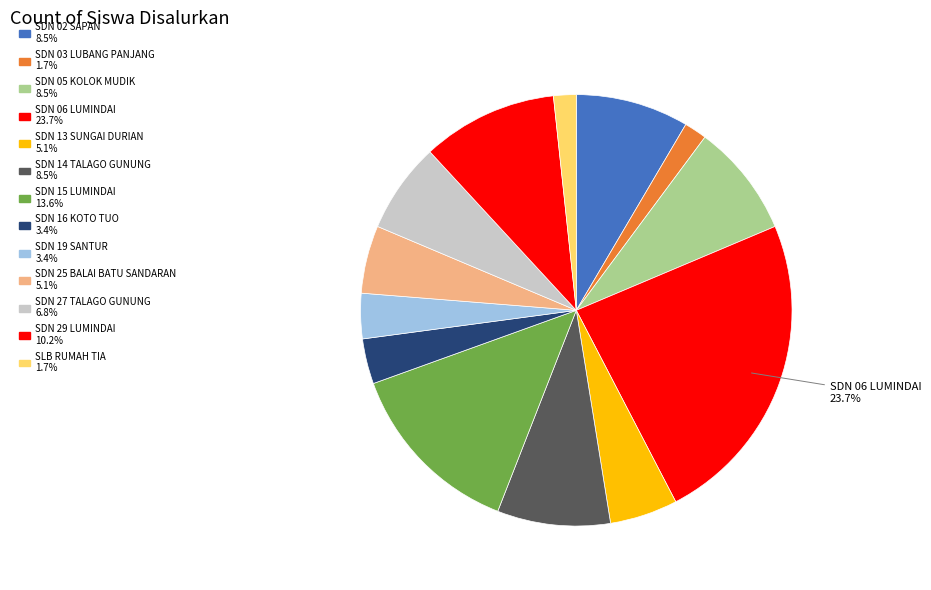

Is it true that SDN 19 SANTUR is 15% of the pie?

False